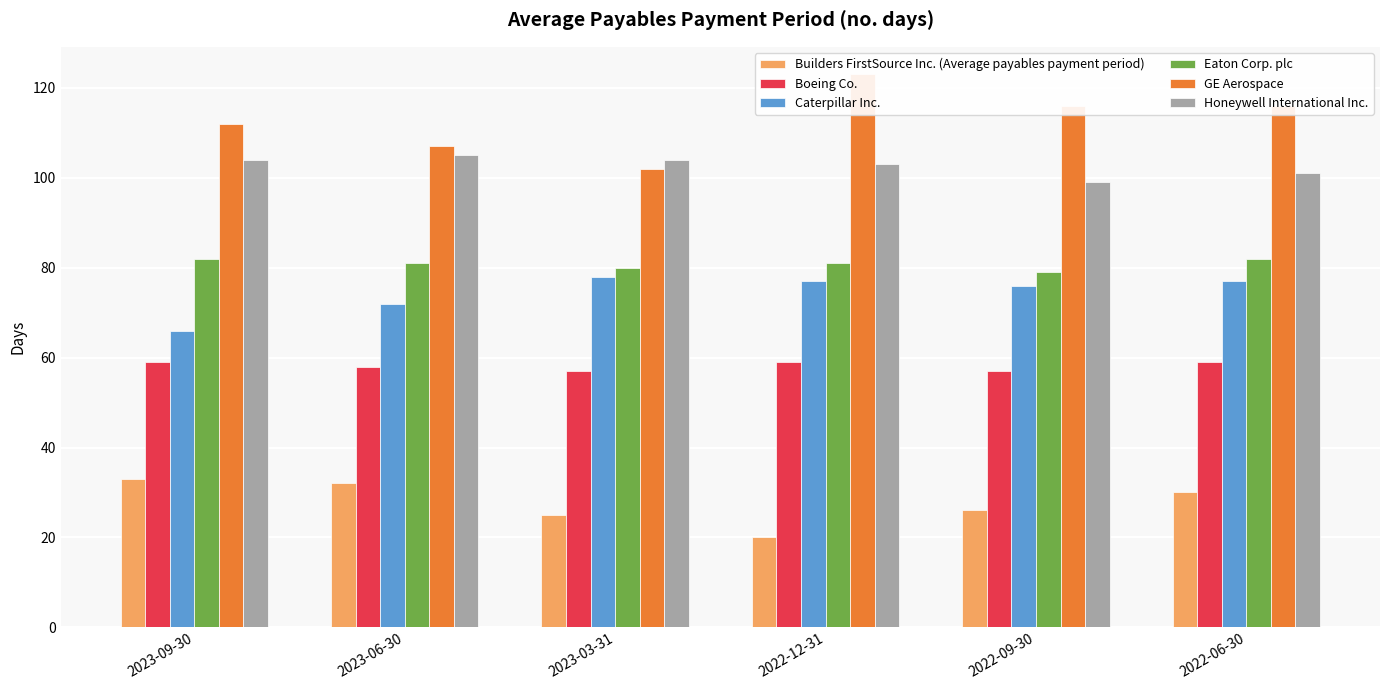

The Boeing Co. series shows 15 at 2022-06-30. True or false?

False